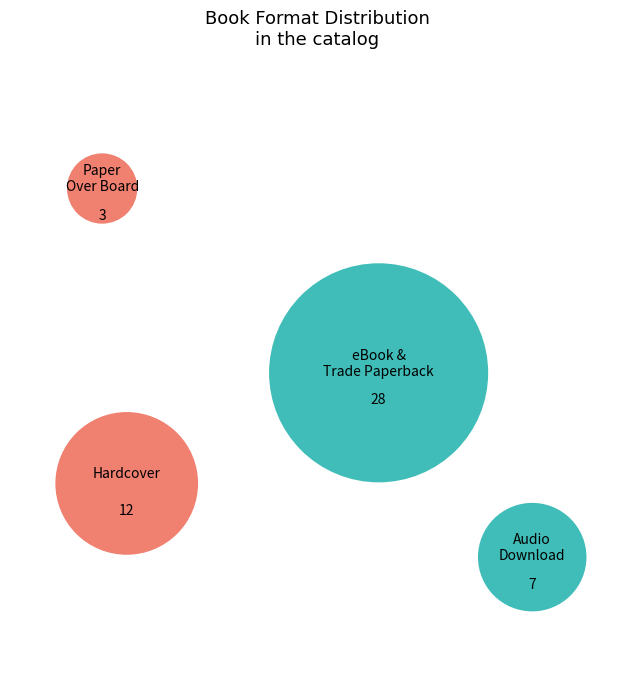

What is the change in value from Hardcover to Audio Download?

-5